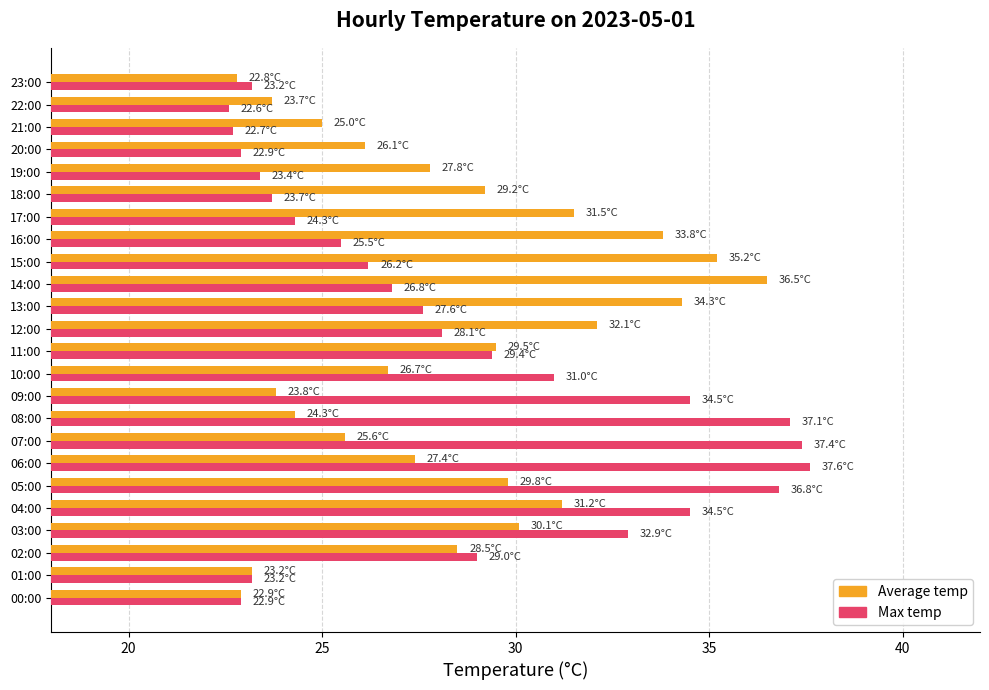

At which category is the sum across all series the highest?

05:00